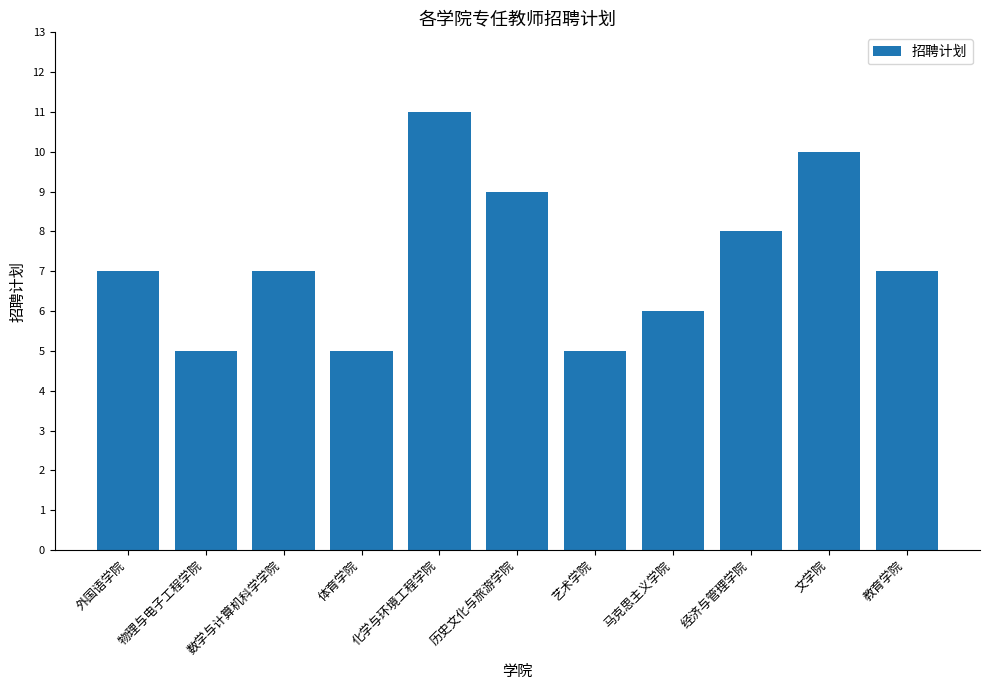

What is the ratio of the value at 文学院 to the value at 教育学院?

1.4